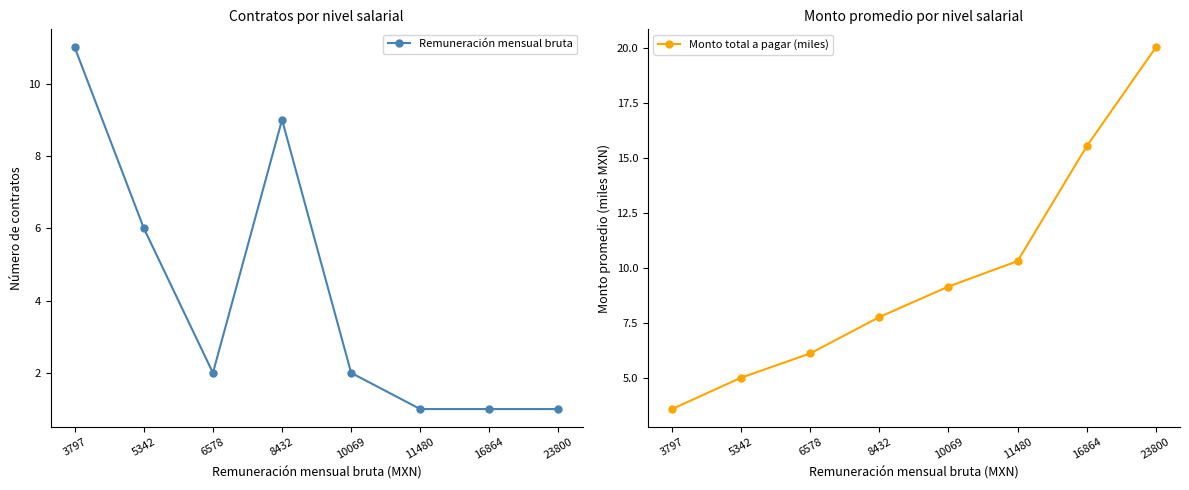

The value of Remuneración mensual bruta at 8432 is 15.1. True or false?

False